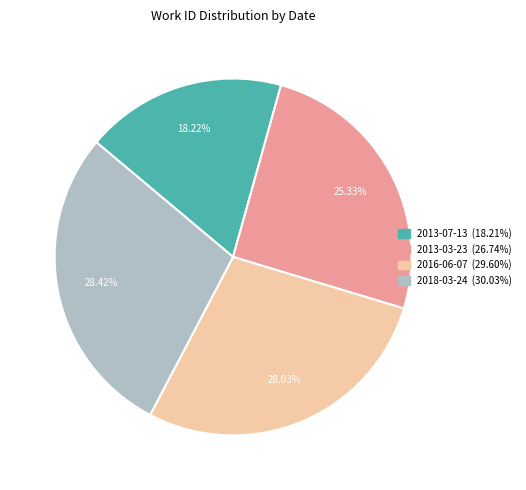

To the nearest percent, what portion does 2013-07-13 represent?

18%